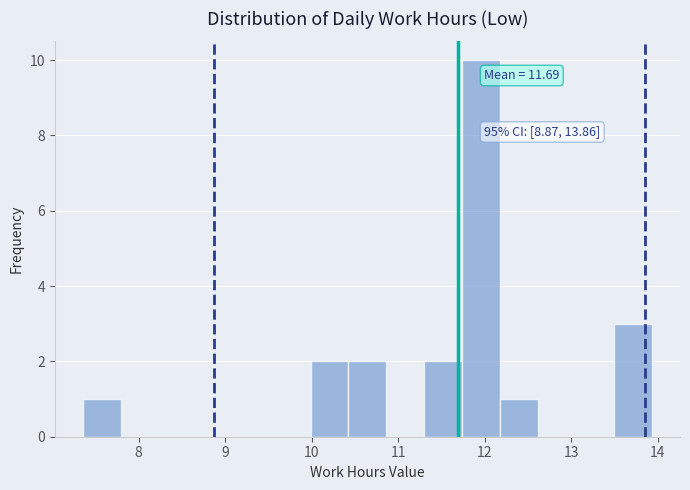

Which range on the x-axis has the tallest bar?

11.7 to 12.2